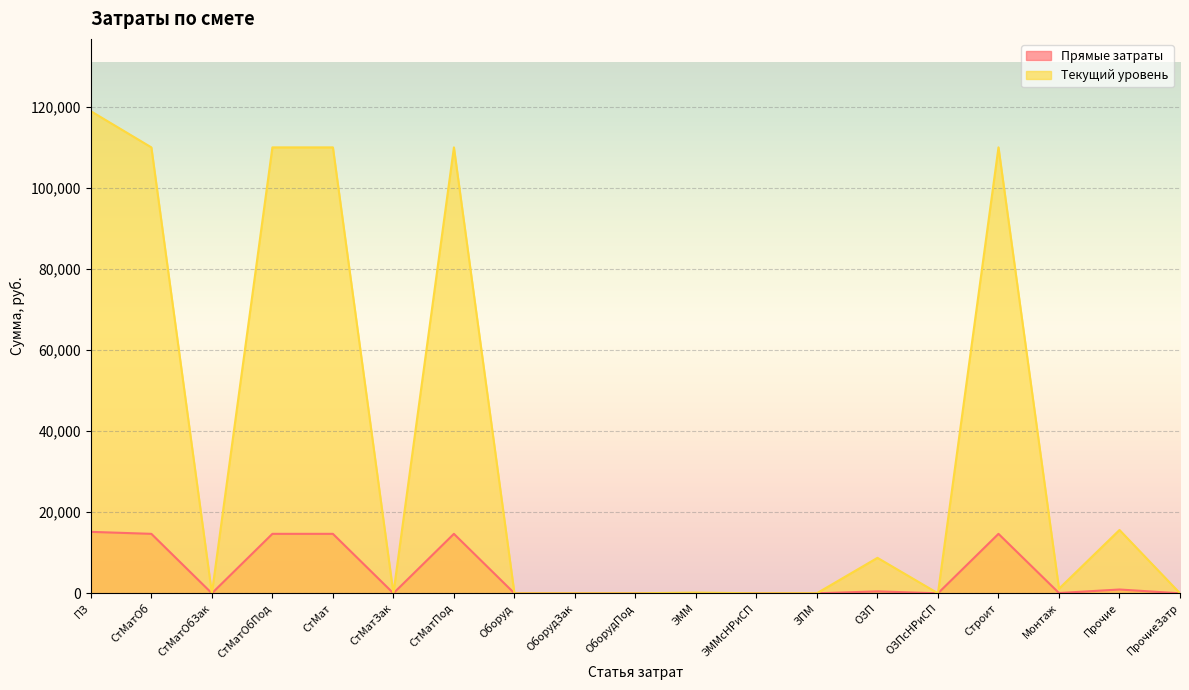

Which category has the lowest value across all series?

СтМатОбЗак